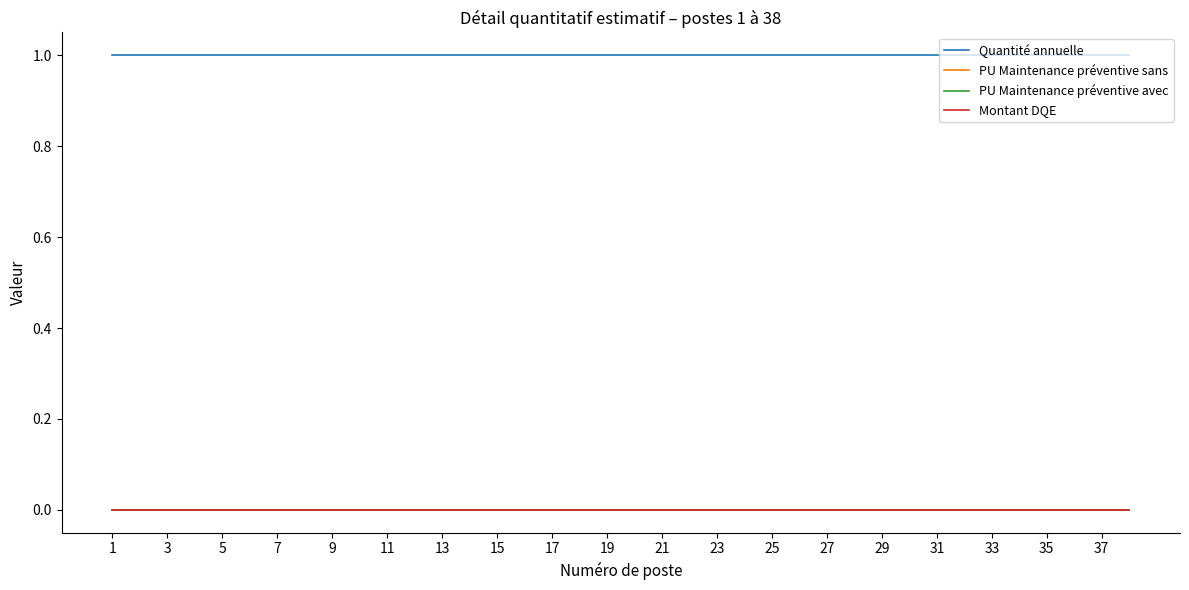

True or false: PU Maintenance préventive sans and Quantité annuelle cross at least once.

False